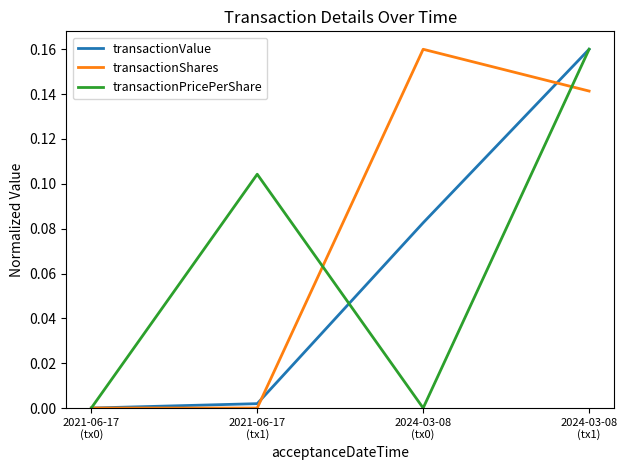

True or false: transactionValue has more than 1 interior local peaks.

False